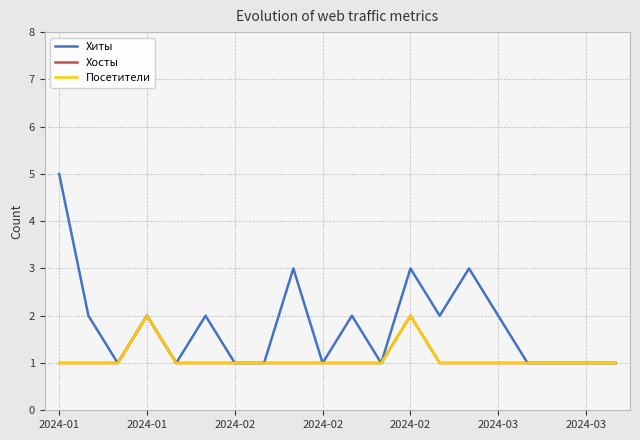

Is this an area chart (filled region under the line)?

No